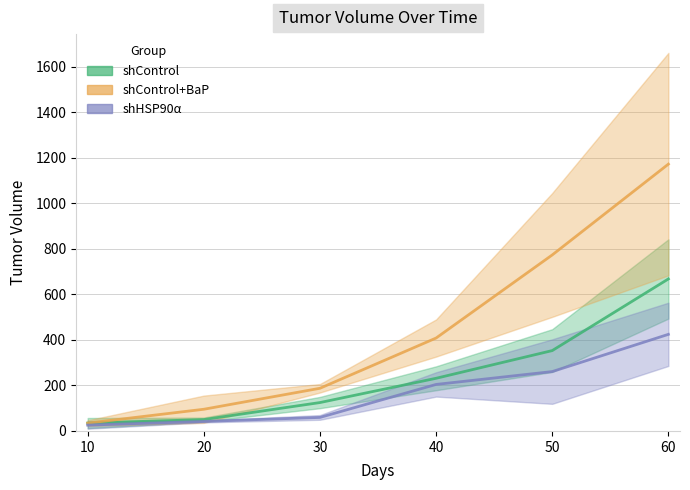

How many values in the shControl+BaP series exceed 408?

3